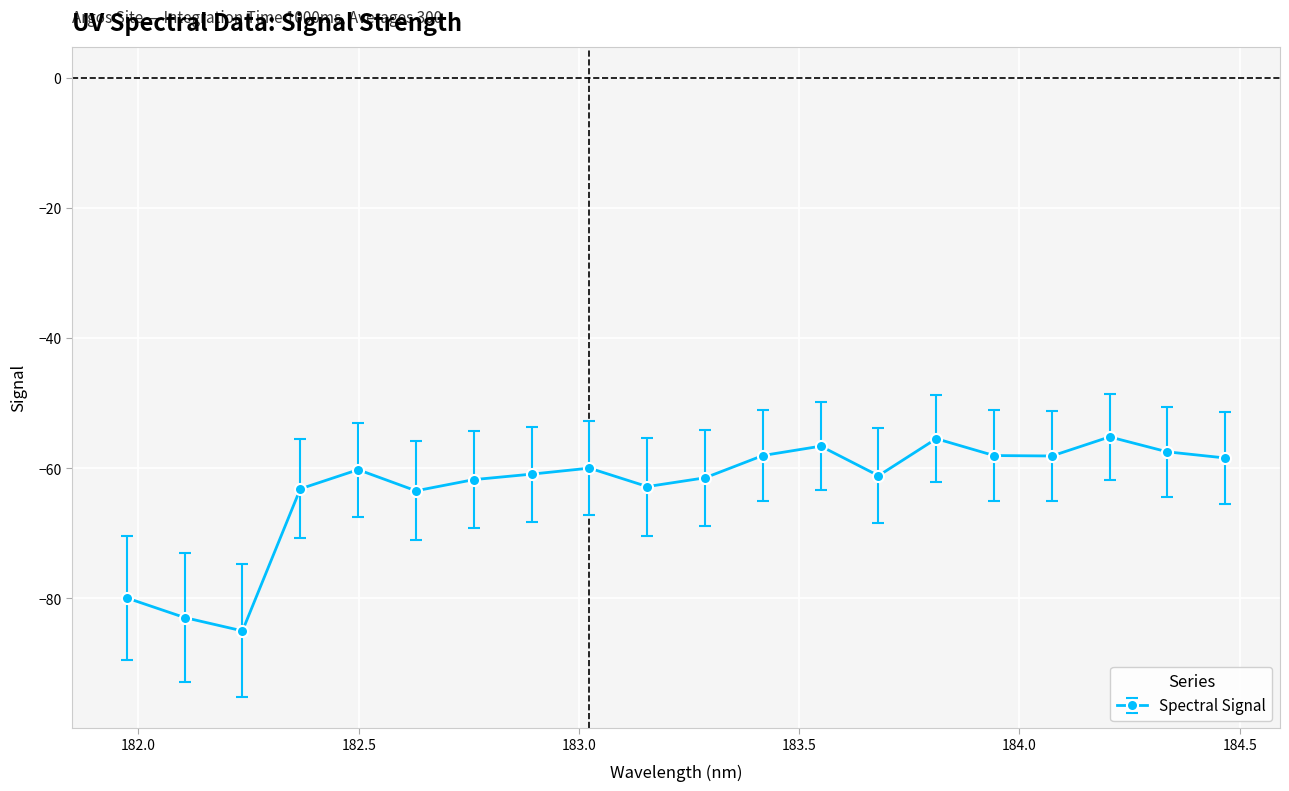

What is the value of the 9th point from the left?

-60.0